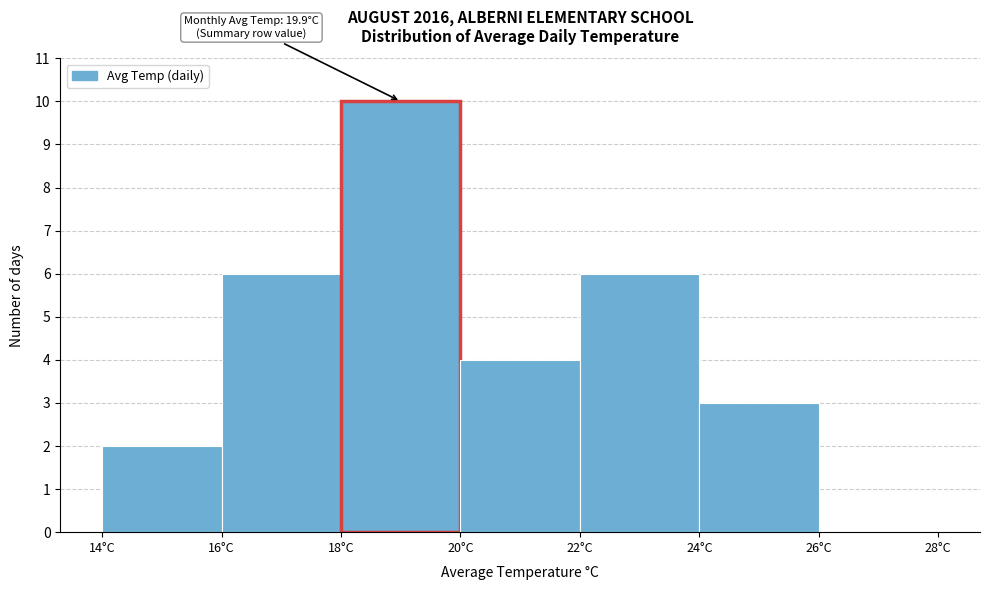

Which range on the x-axis has the tallest bar?

18 to 20